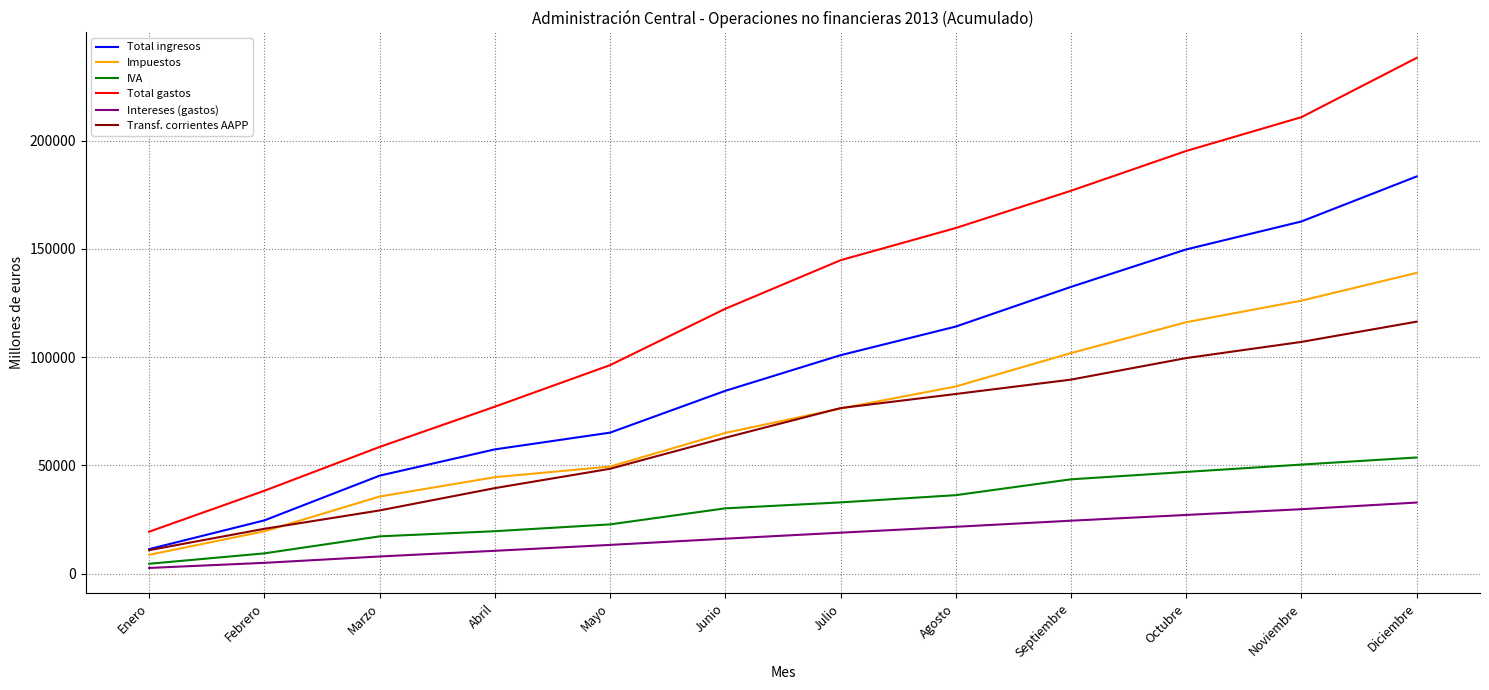

True or false: IVA has a value of 50365 at Noviembre.

True